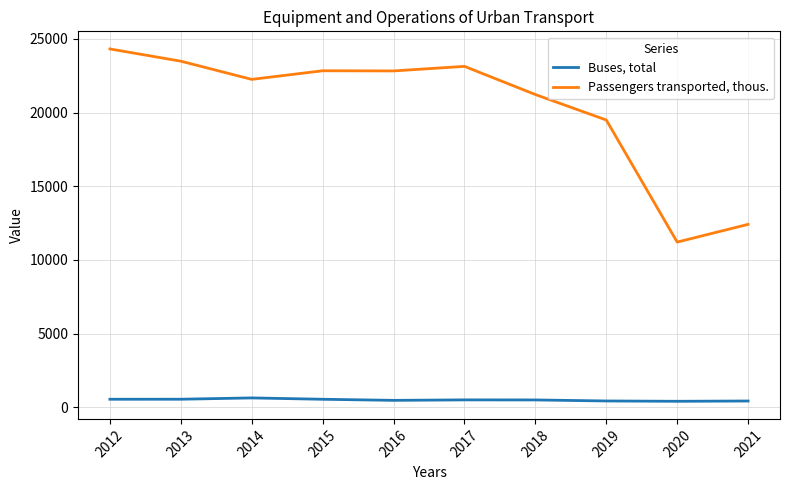

What is the sum of all Passengers transported, thous. values?

203157